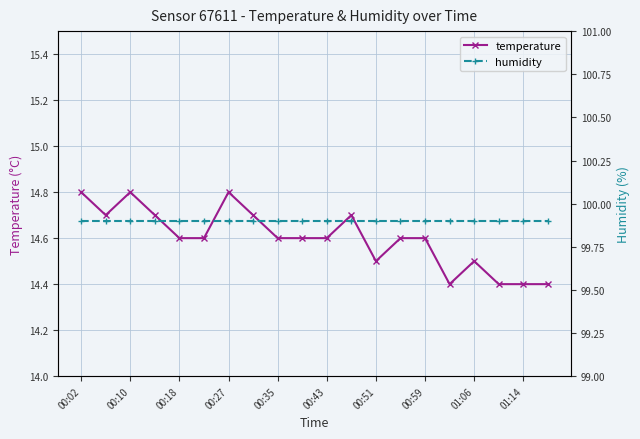

What are all the series names shown in the legend?

temperature, humidity